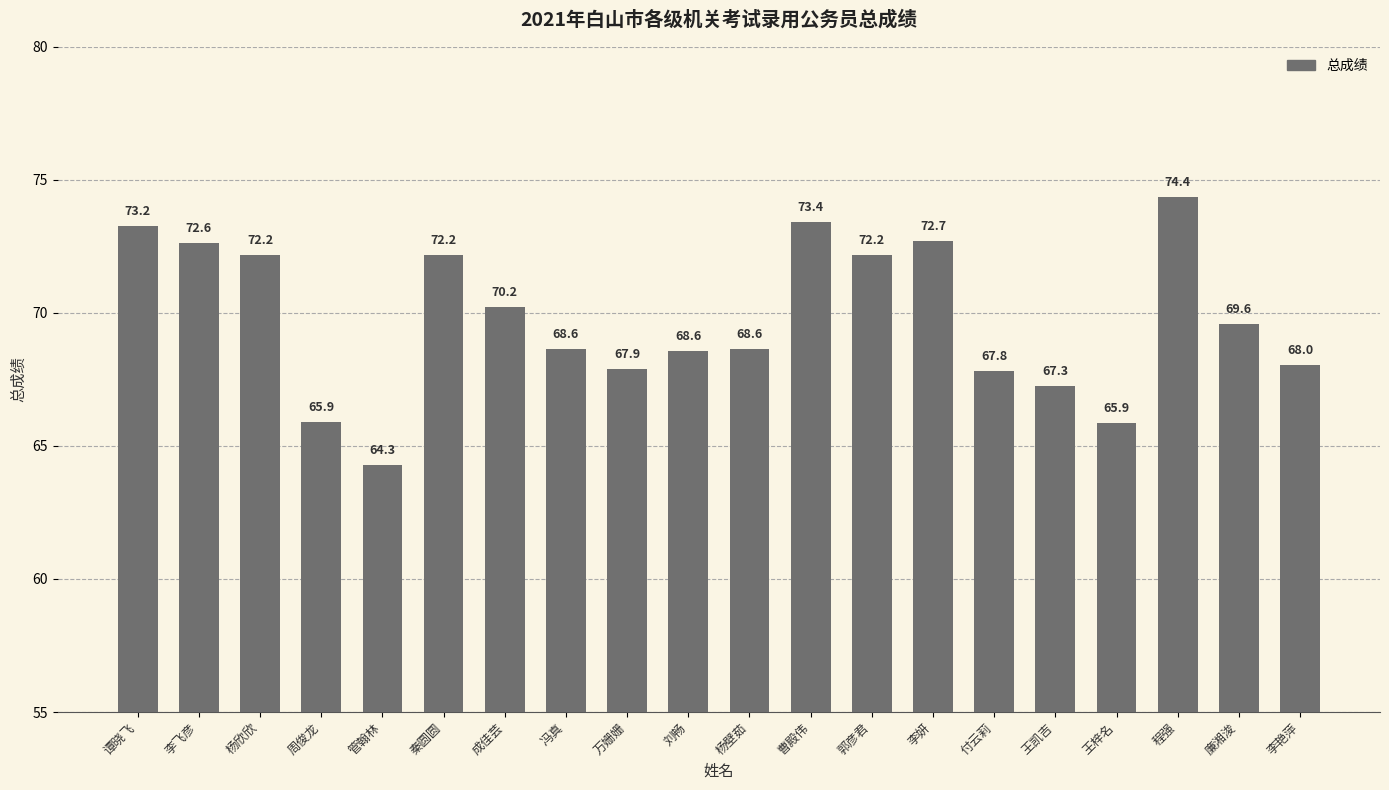

Are the bars horizontal?

No